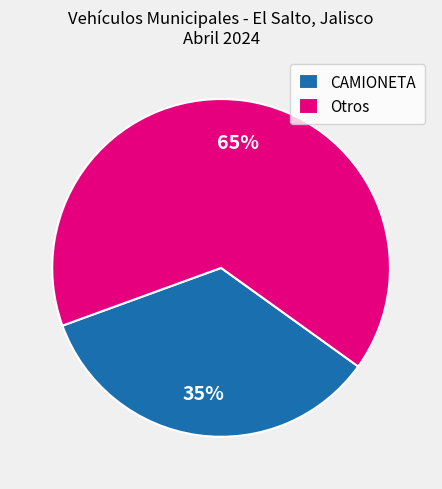

Which category has the smallest portion of the pie?

CAMIONETA